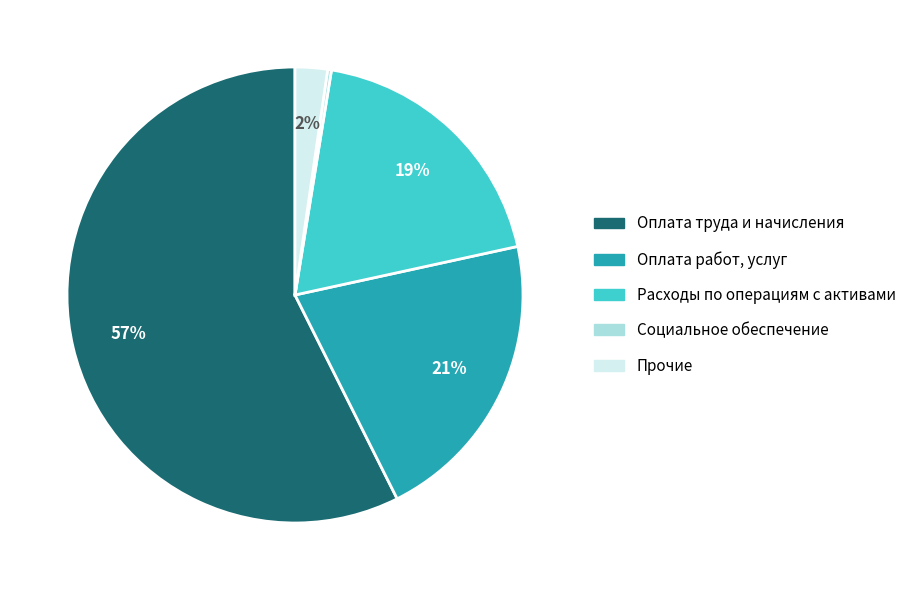

Is it true that Расходы по операциям с активами is 6% of the pie?

False